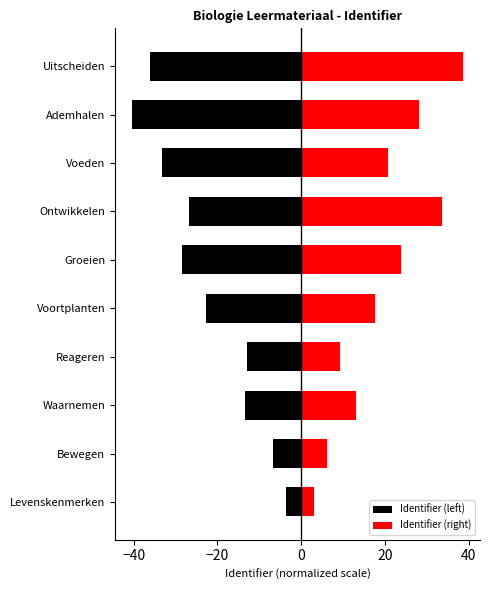

Rank the series at Levenskenmerken from lowest to highest value.

Identifier (left), Identifier (right)